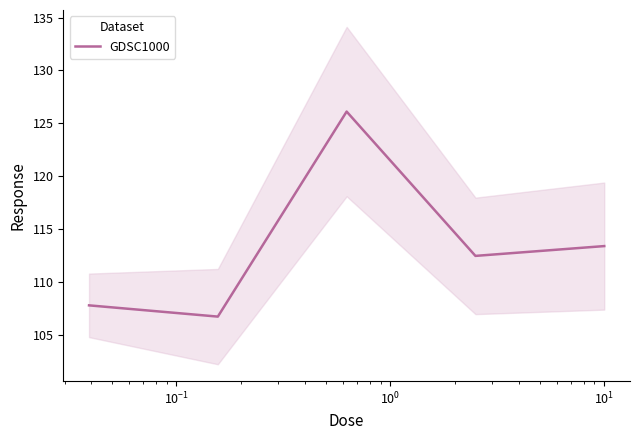

Reading right to left, transcribe all the data shown in this chart.

113.4	112.5	126.1	106.8	107.8